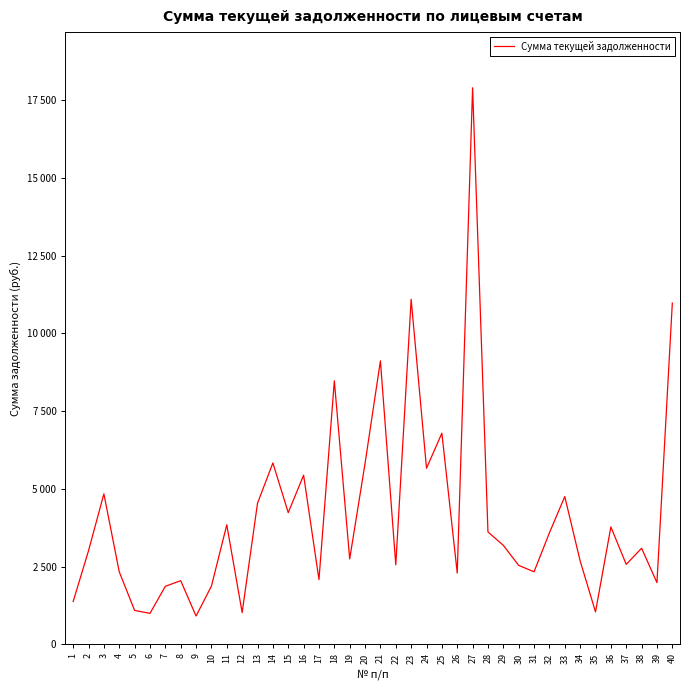

What is the difference between the values at 23 and 26?

8804.9